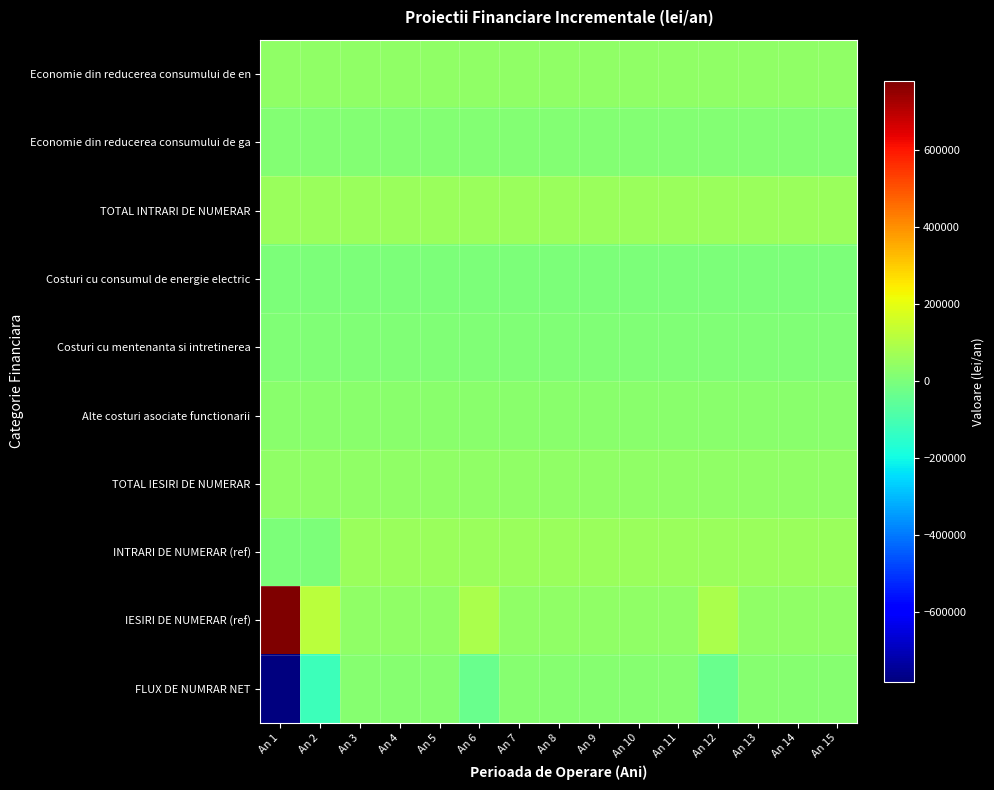

Reading left to right, what are all the values shown in this chart?

Economie din reducerea consumului de en: An 1=40000	An 2=40000	An 3=40000	An 4=40000	An 5=40000	An 6=40000	An 7=40000	An 8=40000	An 9=40000	An 10=40000	An 11=40000	An 12=40000	An 13=40000	An 14=40000	An 15=40000
Economie din reducerea consumului de ga: An 1=16500	An 2=16500	An 3=16500	An 4=16500	An 5=16500	An 6=16500	An 7=16500	An 8=16500	An 9=16500	An 10=16500	An 11=16500	An 12=16500	An 13=16500	An 14=16500	An 15=16500
TOTAL INTRARI DE NUMERAR: An 1=56500	An 2=56500	An 3=56500	An 4=56500	An 5=56500	An 6=56500	An 7=56500	An 8=56500	An 9=56500	An 10=56500	An 11=56500	An 12=56500	An 13=56500	An 14=56500	An 15=56500
Costuri cu consumul de energie electric: An 1=2000	An 2=2000	An 3=2000	An 4=2000	An 5=2000	An 6=2000	An 7=2000	An 8=2000	An 9=2000	An 10=2000	An 11=2000	An 12=2000	An 13=2000	An 14=2000	An 15=2000
Costuri cu mentenanta si intretinerea: An 1=10000	An 2=10000	An 3=10000	An 4=10000	An 5=10000	An 6=10000	An 7=10000	An 8=10000	An 9=10000	An 10=10000	An 11=10000	An 12=10000	An 13=10000	An 14=10000	An 15=10000
Alte costuri asociate functionarii: An 1=25000	An 2=25000	An 3=25000	An 4=25000	An 5=25000	An 6=25000	An 7=25000	An 8=25000	An 9=25000	An 10=25000	An 11=25000	An 12=25000	An 13=25000	An 14=25000	An 15=25000
TOTAL IESIRI DE NUMERAR: An 1=37000	An 2=37000	An 3=37000	An 4=37000	An 5=37000	An 6=37000	An 7=37000	An 8=37000	An 9=37000	An 10=37000	An 11=37000	An 12=37000	An 13=37000	An 14=37000	An 15=37000
INTRARI DE NUMERAR (ref): An 1=0	An 2=0	An 3=56500	An 4=56500	An 5=56500	An 6=56500	An 7=56500	An 8=56500	An 9=56500	An 10=56500	An 11=56500	An 12=56500	An 13=56500	An 14=56500	An 15=56500
IESIRI DE NUMERAR (ref): An 1=780000	An 2=120000	An 3=37000	An 4=37000	An 5=37000	An 6=87000	An 7=37000	An 8=37000	An 9=37000	An 10=37000	An 11=37000	An 12=87000	An 13=37000	An 14=37000	An 15=37000
FLUX DE NUMRAR NET: An 1=-780000	An 2=-120000	An 3=19500	An 4=19500	An 5=19500	An 6=-30500	An 7=19500	An 8=19500	An 9=19500	An 10=19500	An 11=19500	An 12=-30500	An 13=19500	An 14=19500	An 15=19500